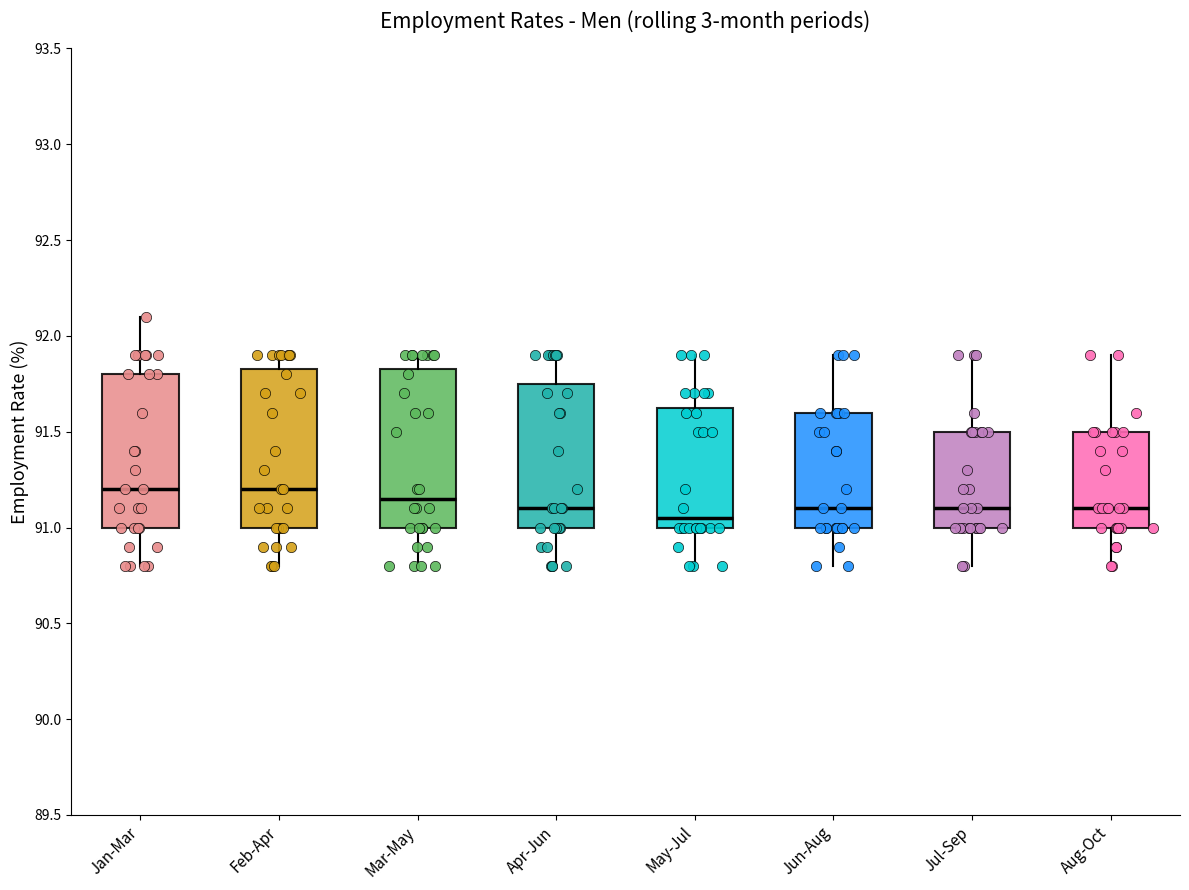

Where does the upper whisker of the box for Jul-Sep end on the y-axis? The values are not printed on the chart, so give them approximately, as read against the axis.

91.90